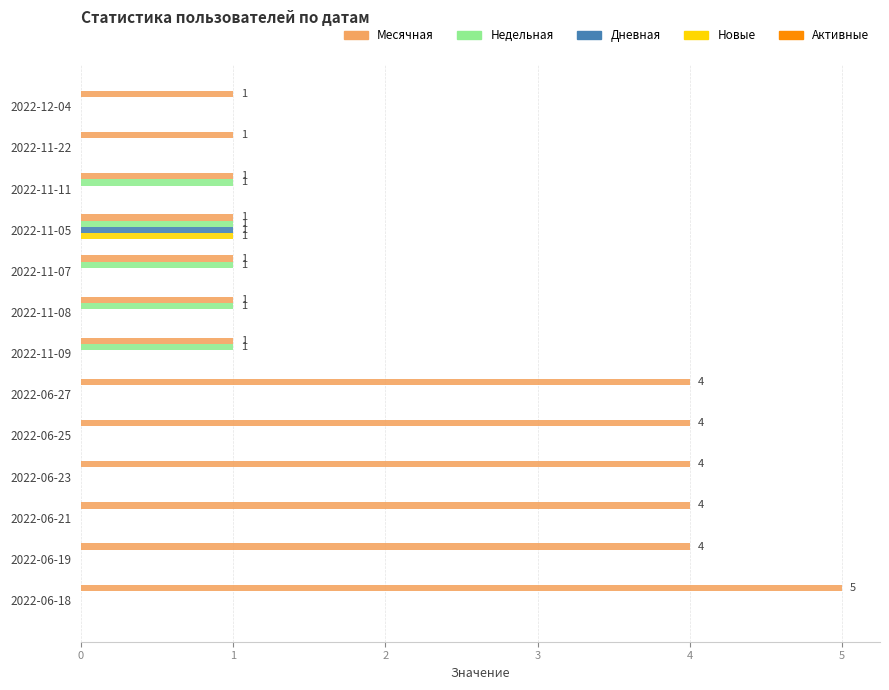

What is the total value across all series at 2022-06-18?

5